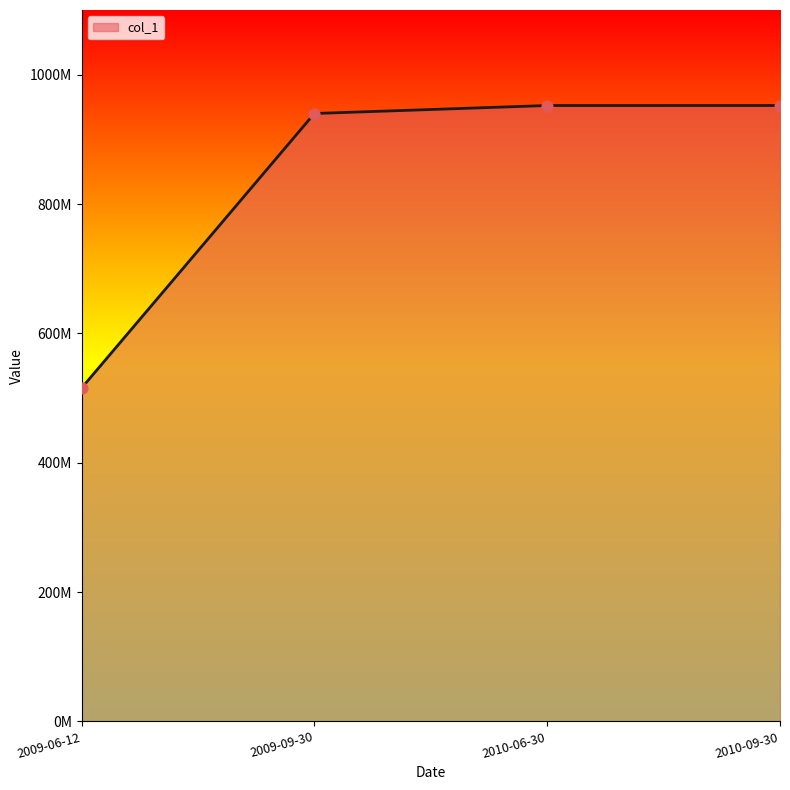

Which has a higher value, 2010-06-30 or 2009-06-12?

2010-06-30